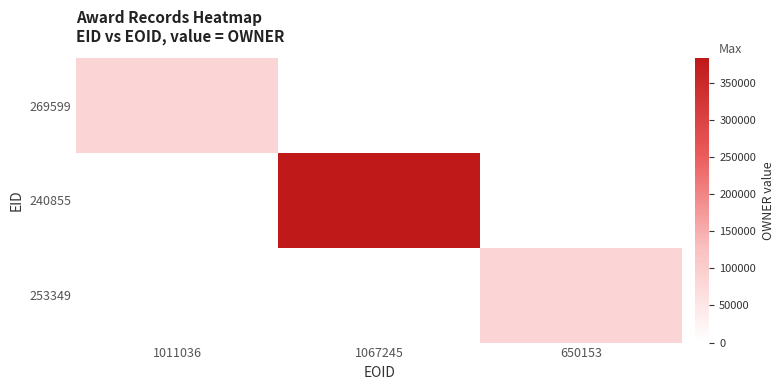

Rank the series at 1011036 from lowest to highest value.

269599, 240855, 253349